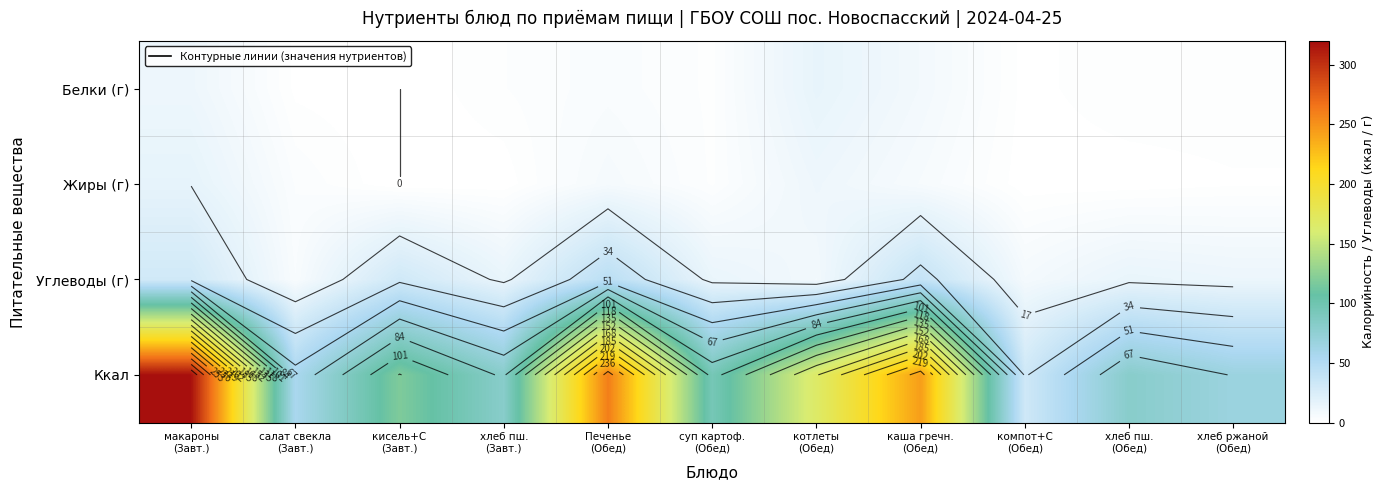

The value of Жиры (г) at Печенье (Обед) is 3.0. True or false?

False